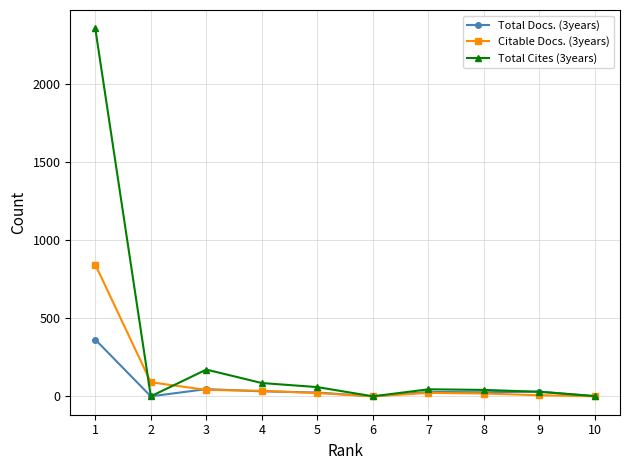

At how many categories does at least one series exceed 1844?

1